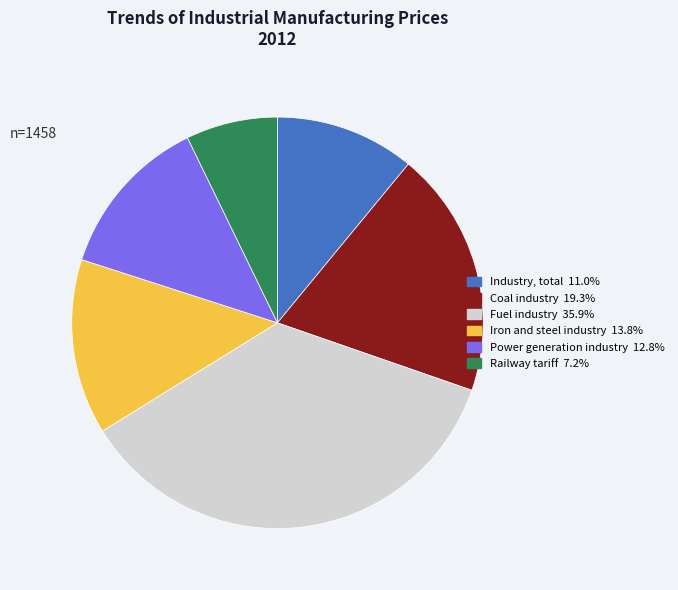

Is there a majority slice in this chart?

No